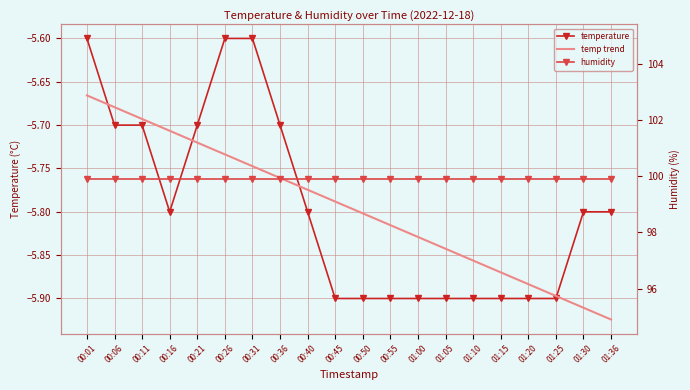

Rank the categories by temperature value from highest to lowest.

00:01, 00:26, 00:31, 00:06, 00:11, 00:21, 00:36, 00:16, 00:40, 01:30, 01:36, 00:45, 00:50, 00:55, 01:00, 01:05, 01:10, 01:15, 01:20, 01:25